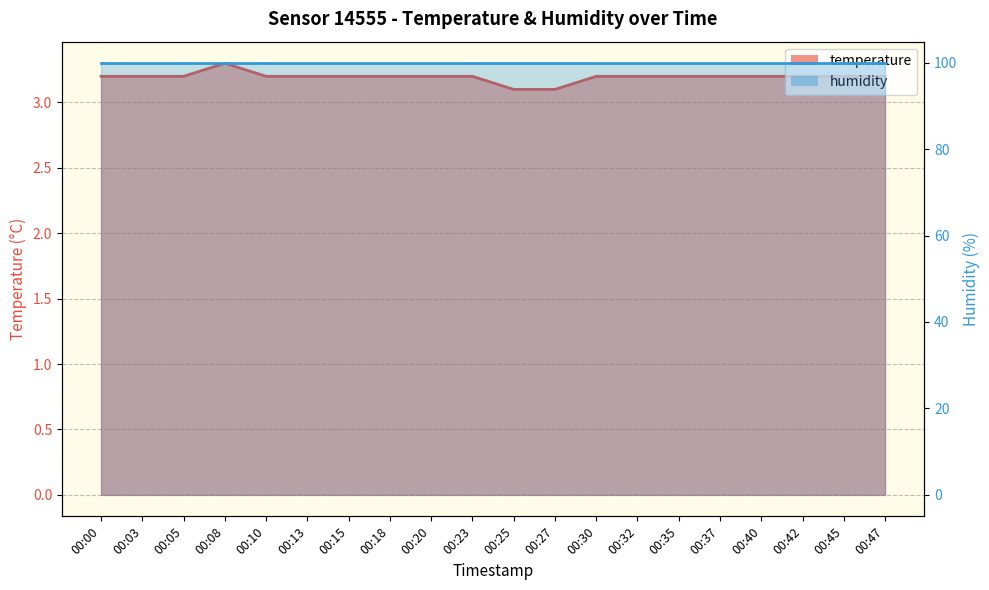

Count the values in the range 3 to 4.

20